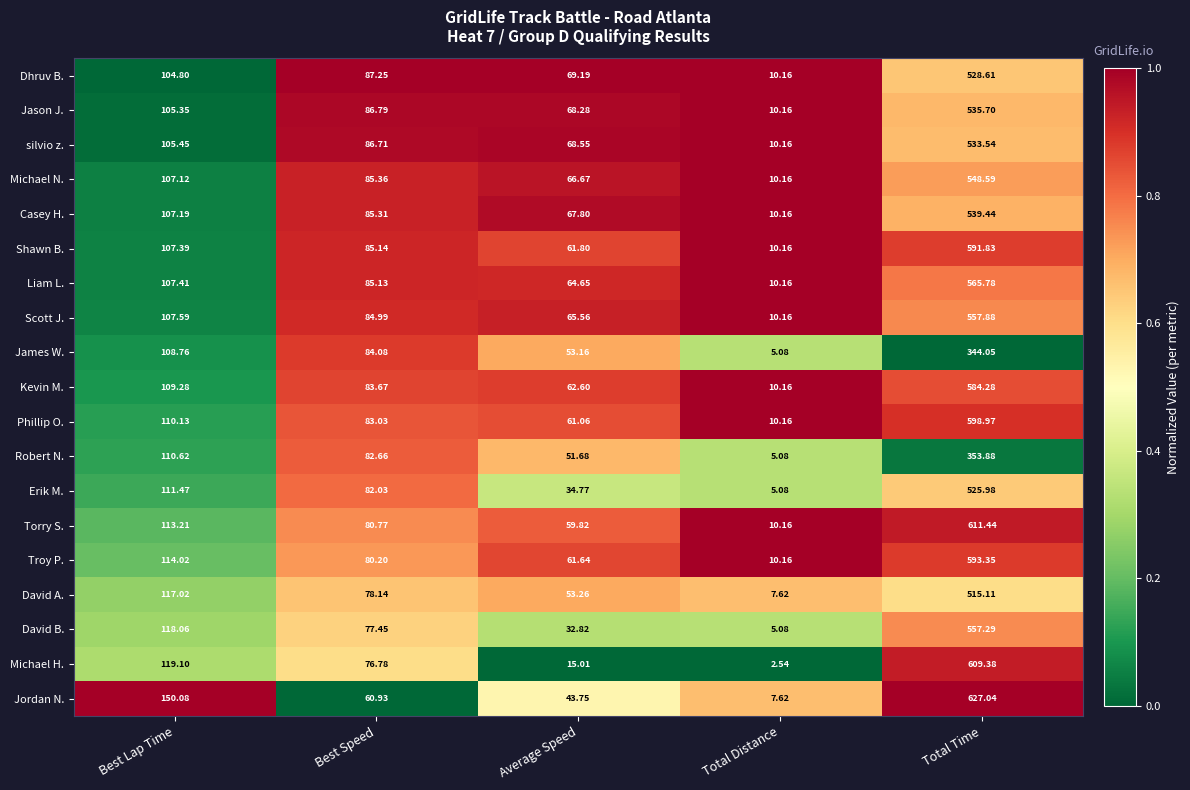

What is the difference between the highest and lowest values at Best Speed?

26.3